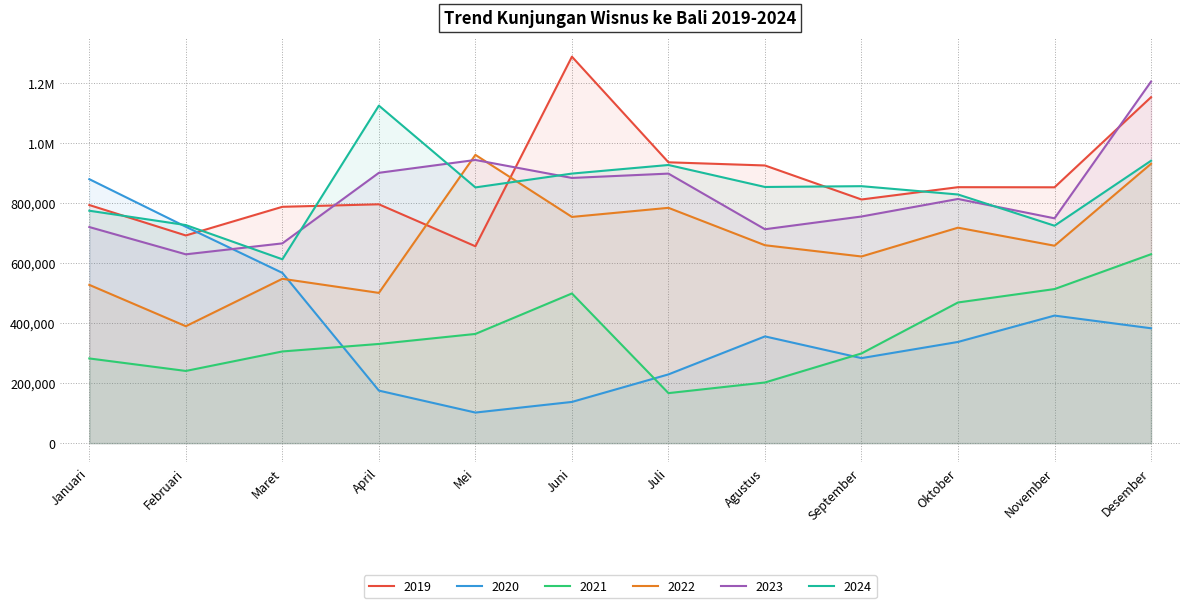

True or false: 2021 and 2024 cross at least once.

False